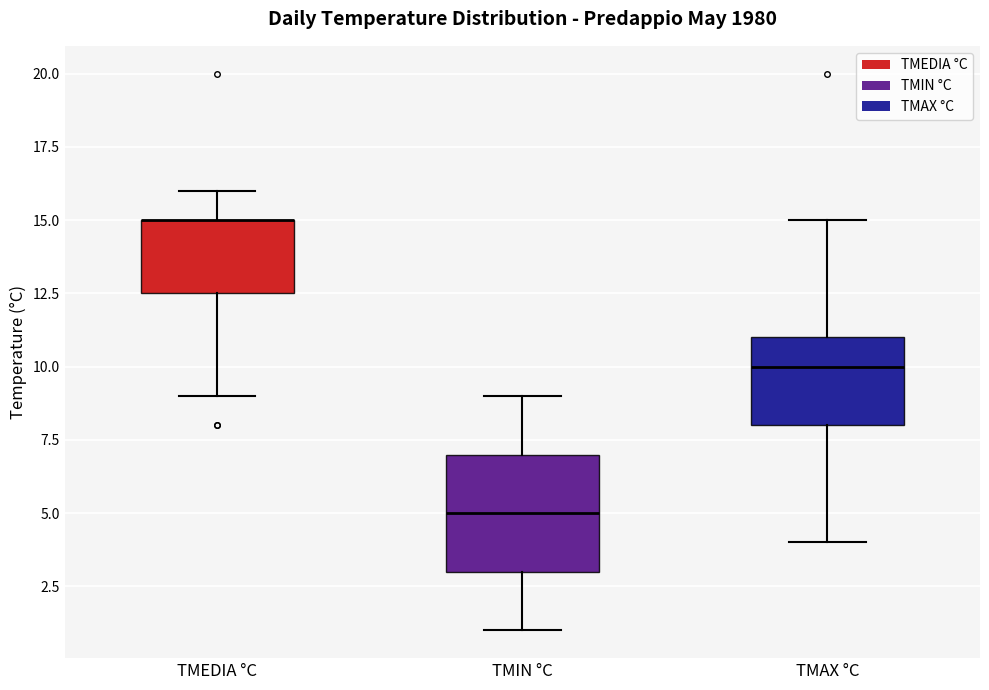

Which box is the tallest, from its lower edge to its upper edge?

TMIN °C